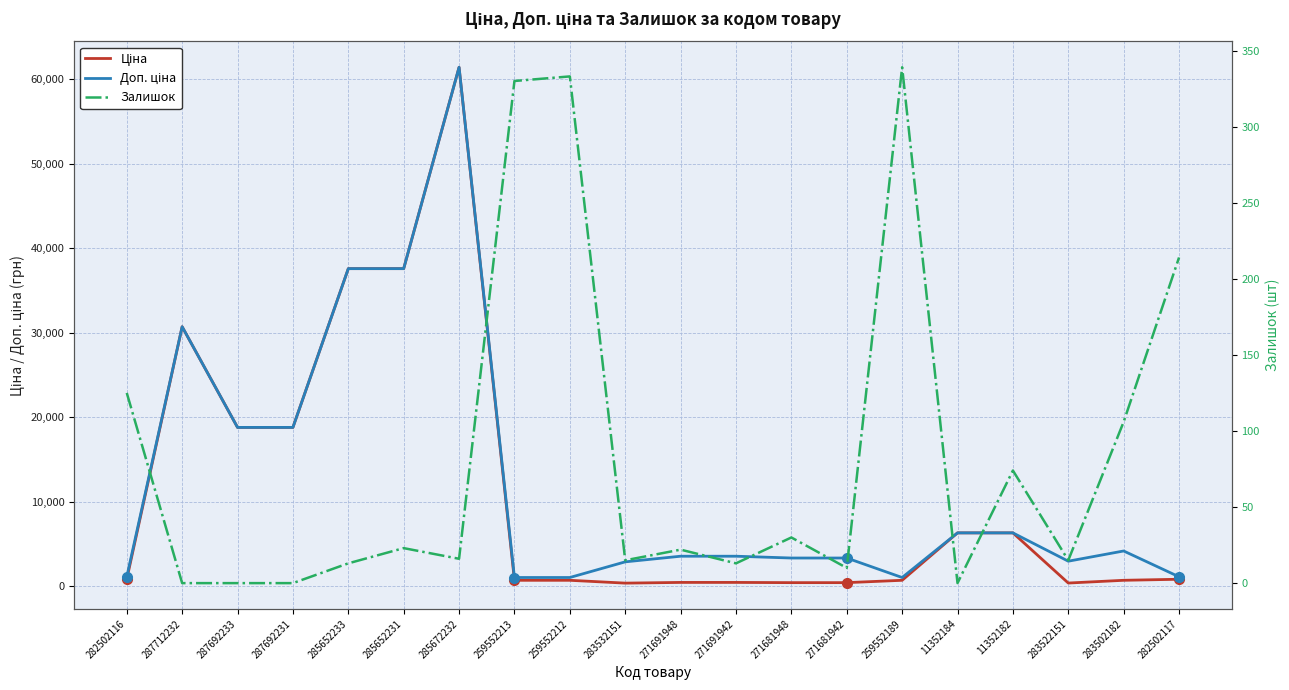

How many positive values does the Залишок series have?

16